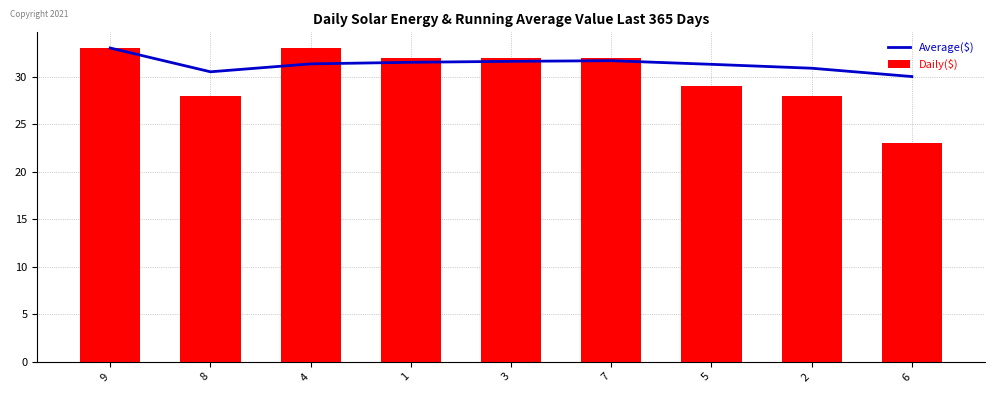

Where is Average($) nearest to the value 31?

2